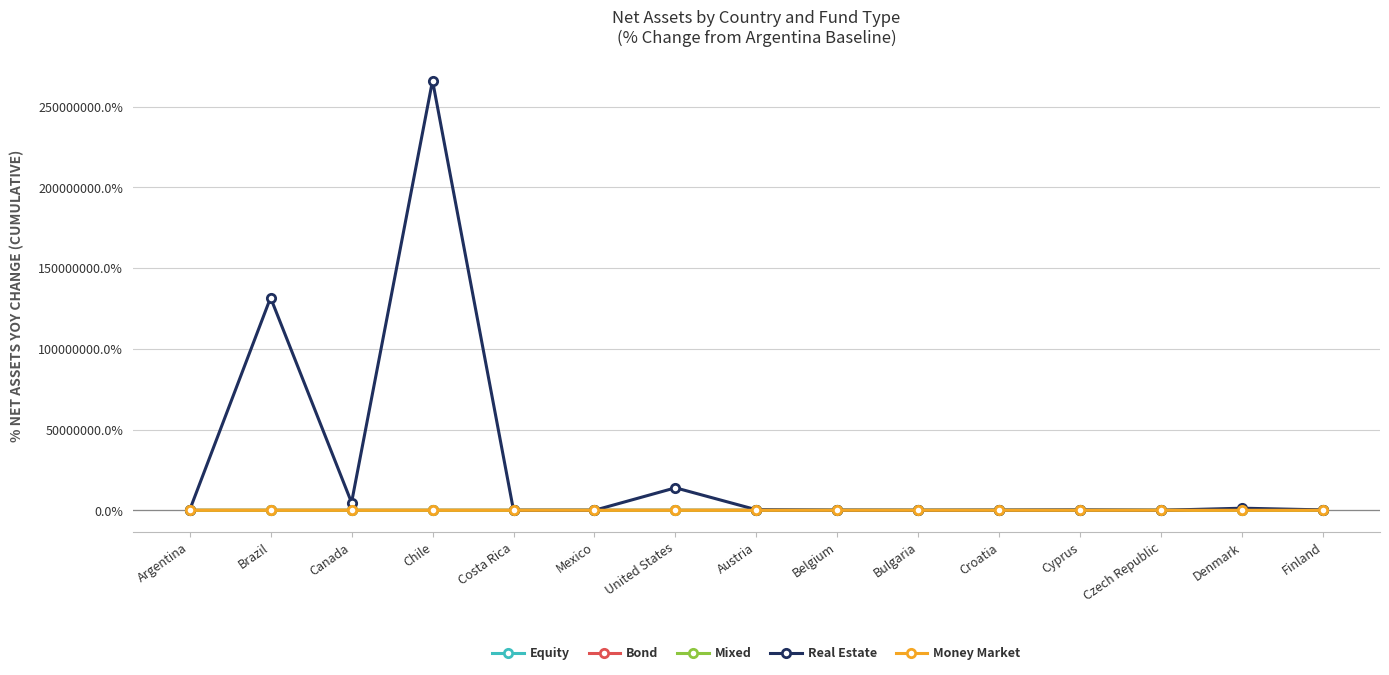

What is the smallest value displayed?

-100.0